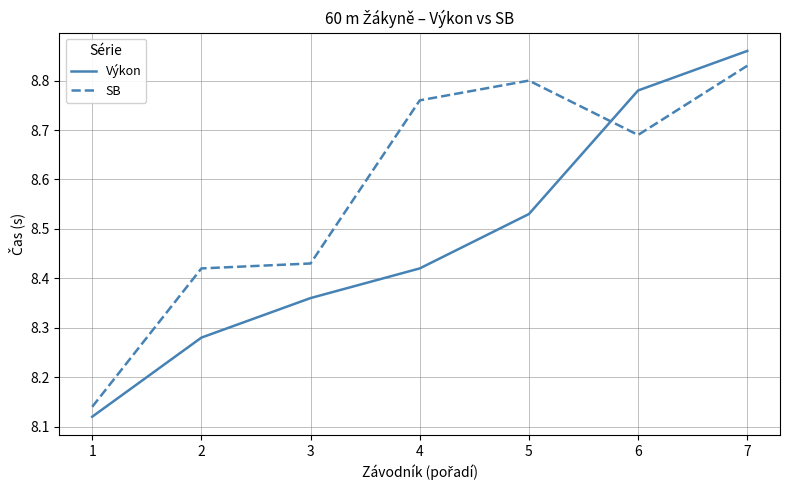

Count the Výkon values in the range 8 to 9.

7